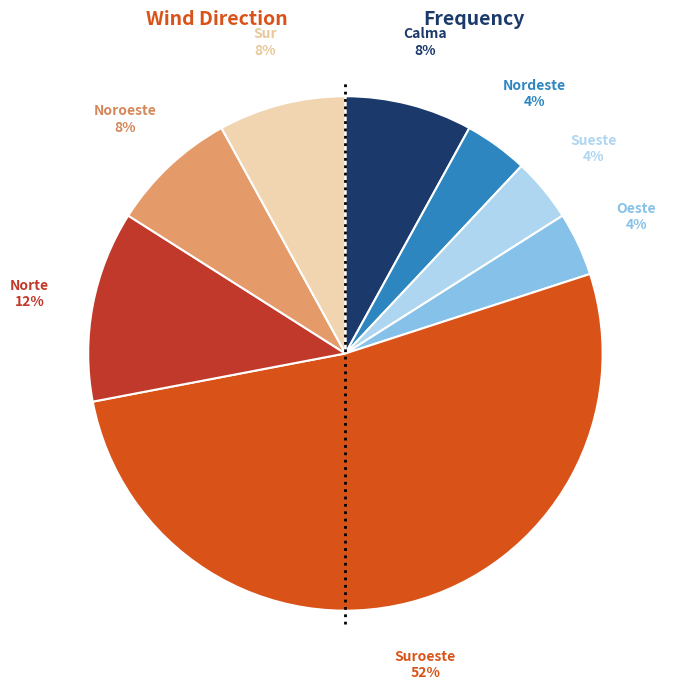

Is there a majority slice in this chart?

Yes